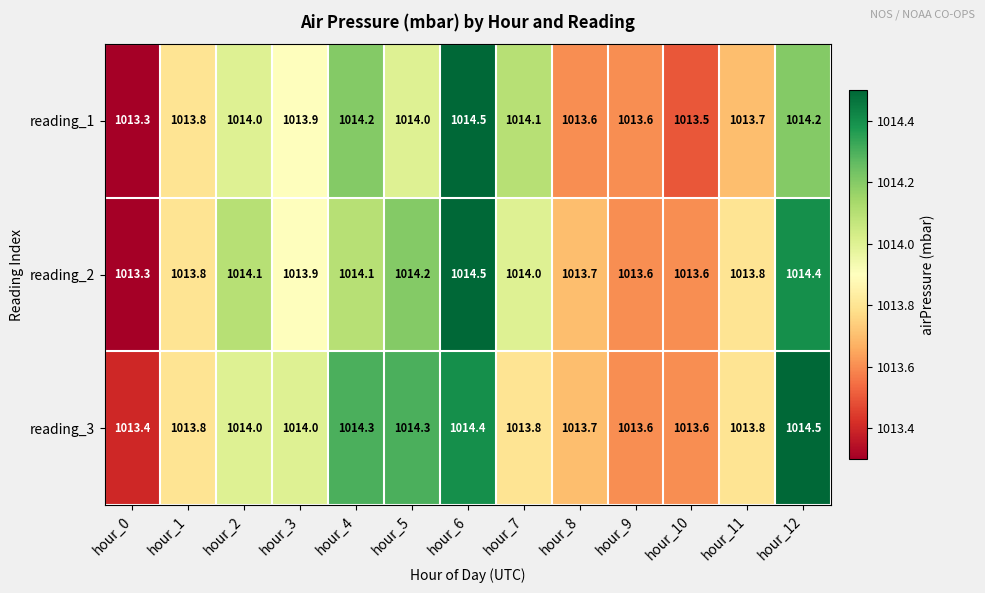

What is the smallest value displayed?

1013.3